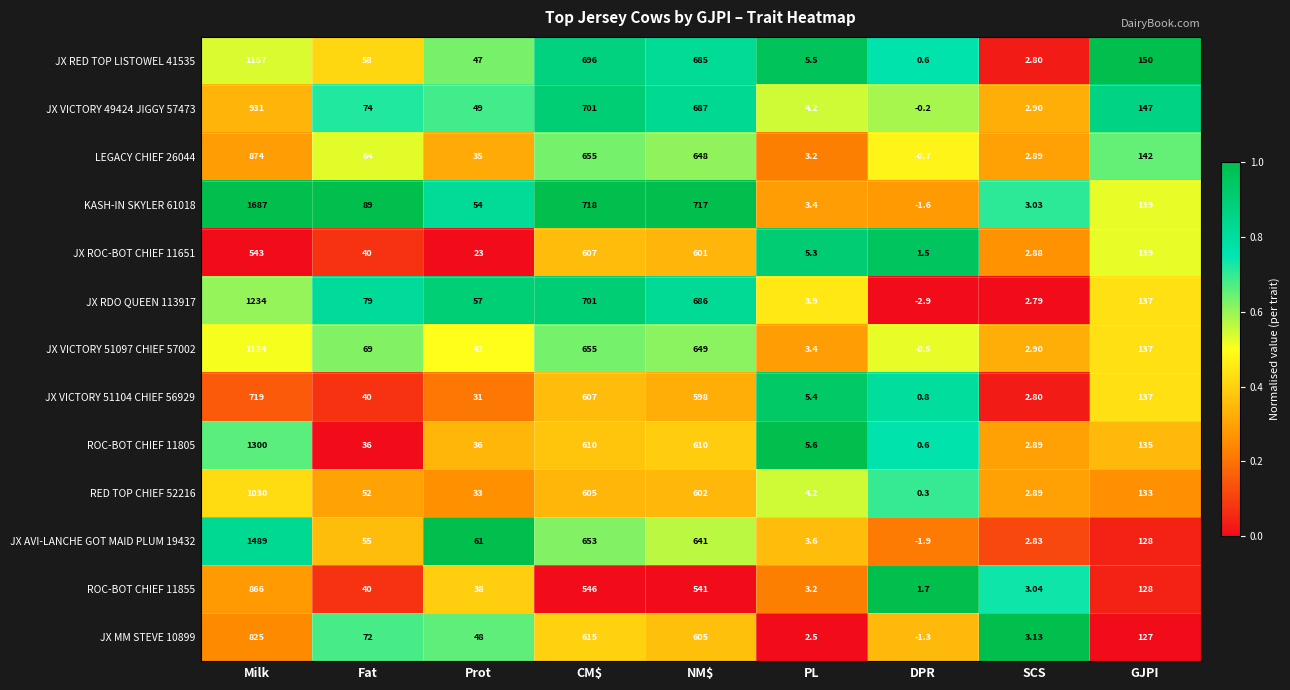

At how many categories does at least one series exceed 0?

9